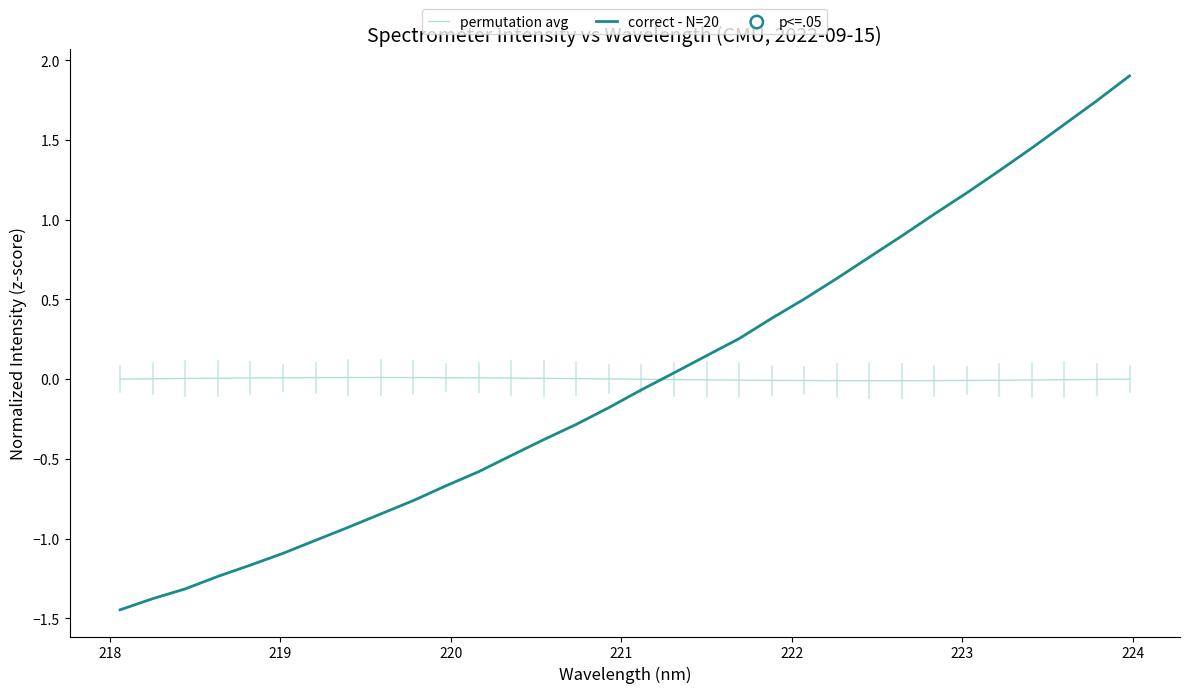

Which series has the widest spread of values?

correct - N=20